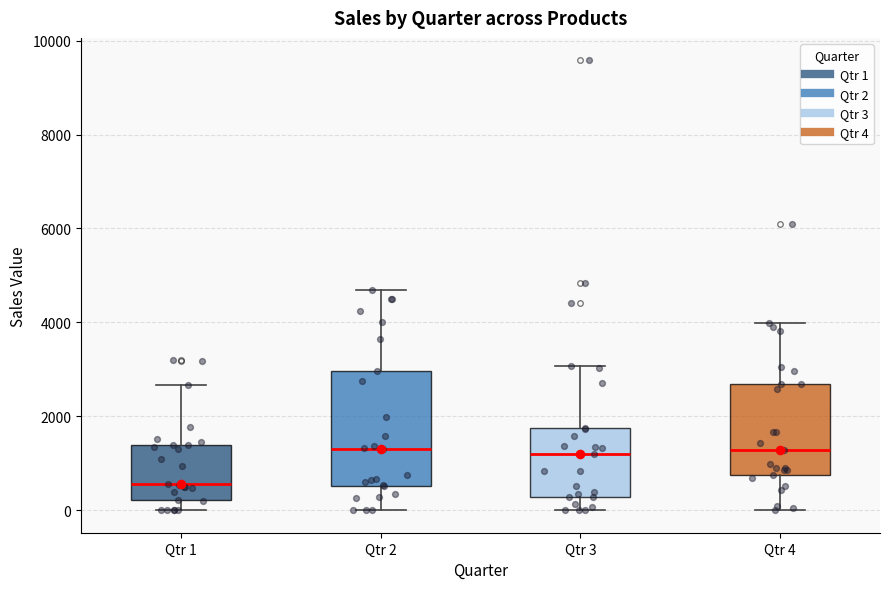

Reading left to right, read every box against the y-axis: the position of its median line, the range the box covers, and the ends of its whiskers. The values are not printed on the chart, so give them approximately, as read against the axis.

Qtr 1: median 600, box 200 to 1400, whiskers 0 to 2600
Qtr 2: median 1400, box 600 to 3000, whiskers 0 to 4600
Qtr 3: median 1200, box 200 to 1800, whiskers 0 to 3000
Qtr 4: median 1200, box 800 to 2600, whiskers 0 to 4000